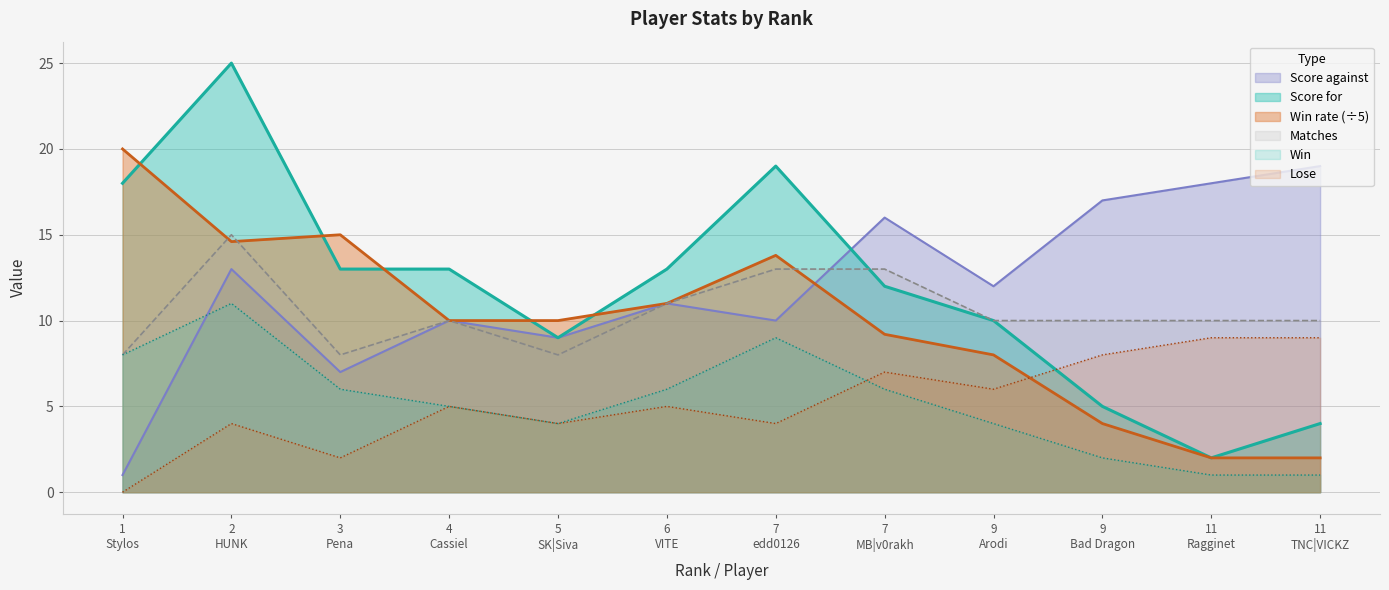

What is the greatest value displayed?

25.0